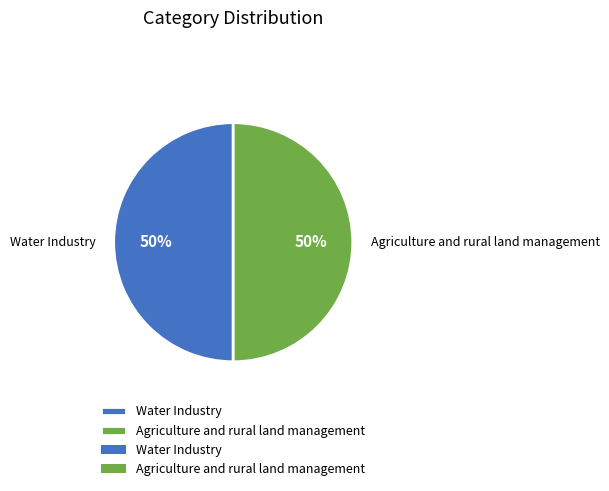

Do Water Industry and Agriculture and rural land management together represent more than half of the pie?

Yes